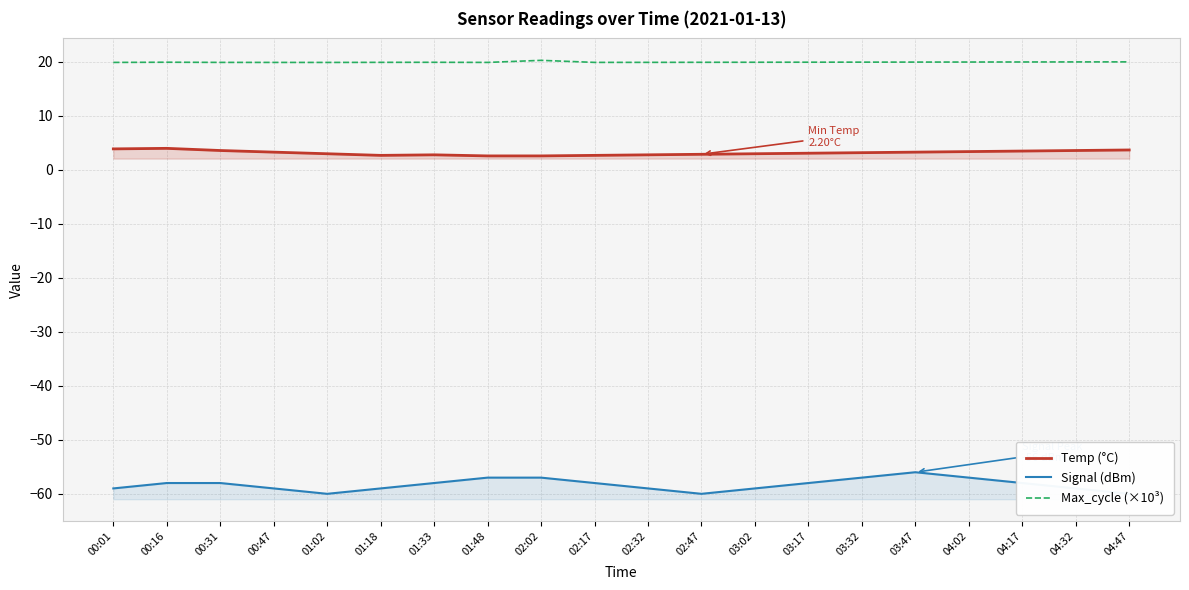

What is the total value across all series at 02:02?

-34.1